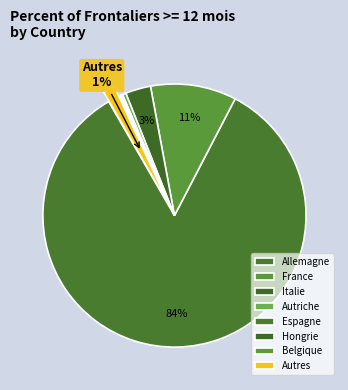

Count the number of slices in the pie.

8